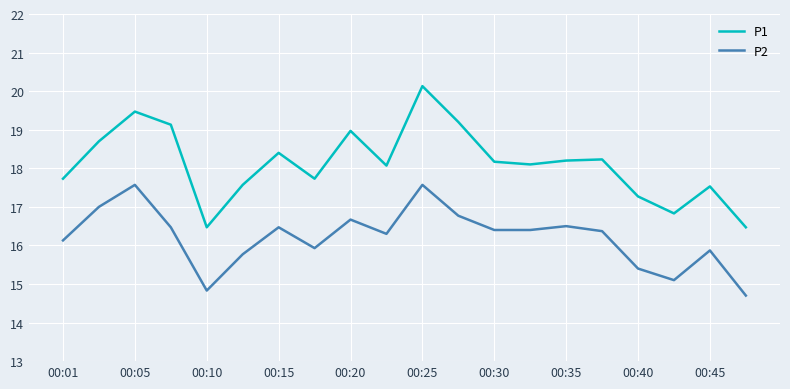

Does the chart display data point markers on the line(s)?

No